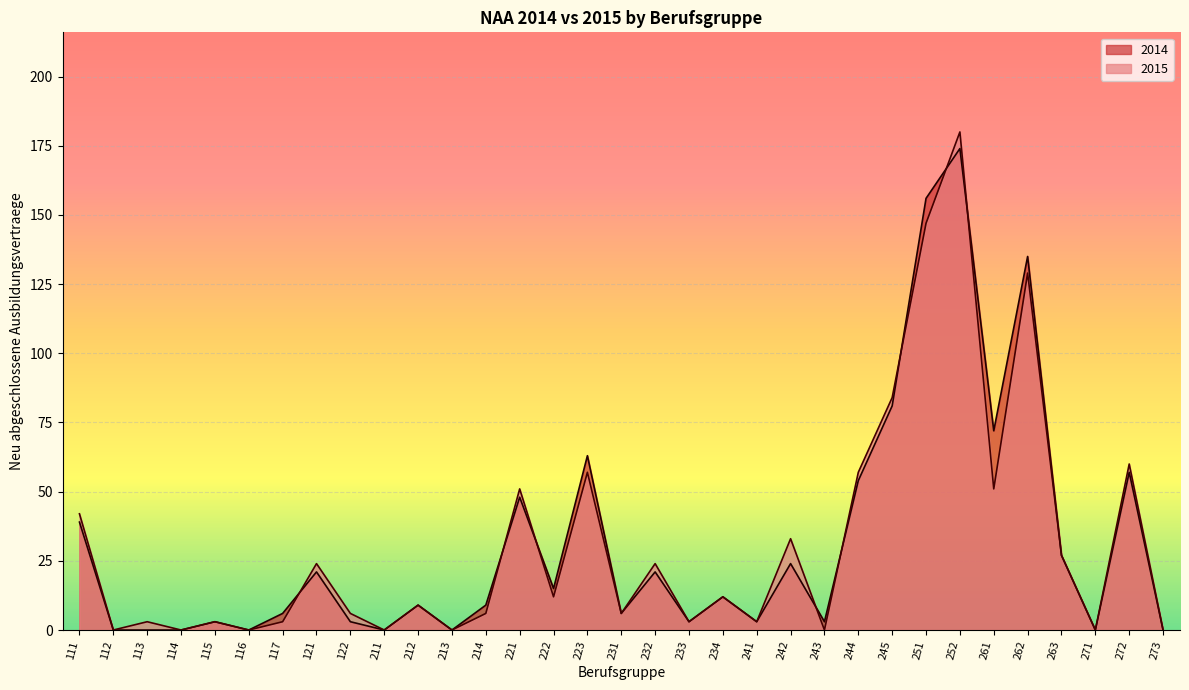

What is the average value of the 2014 series?

32